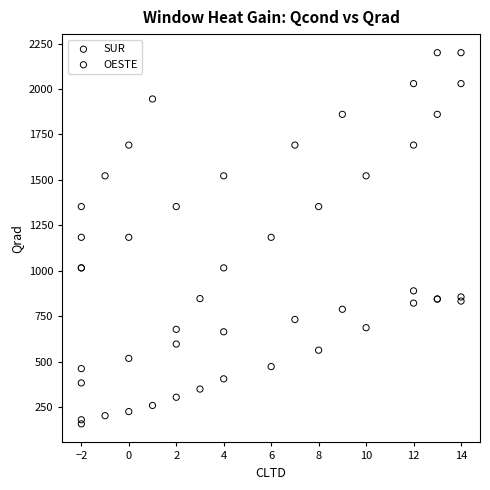

Which series reaches the maximum Y coordinate?

OESTE